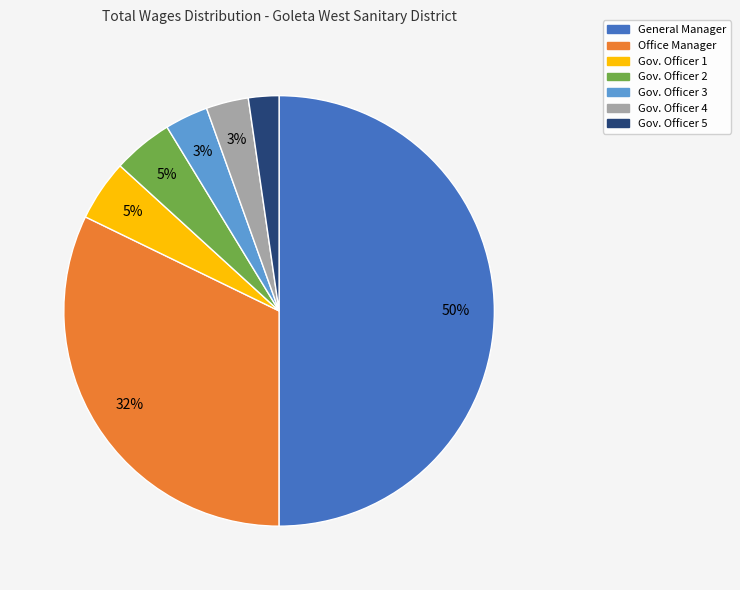

To the nearest percent, what is the average slice percentage?

14%